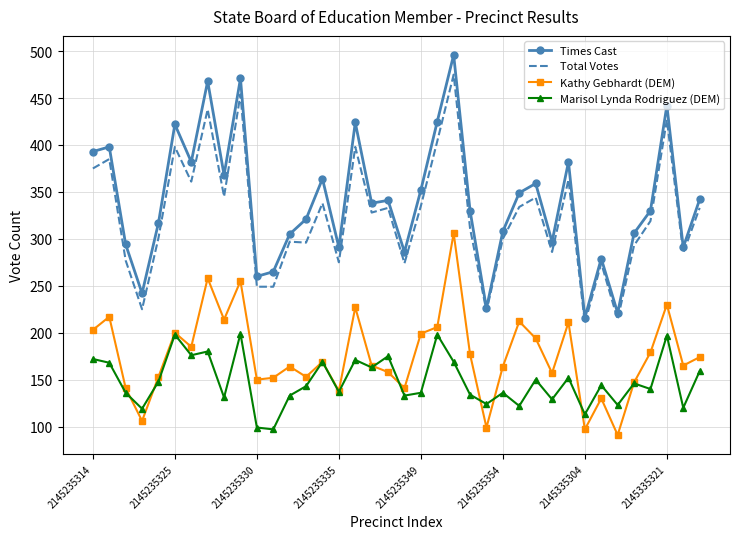

List the series in order of their peak value, highest first.

Times Cast, Total Votes, Kathy Gebhardt (DEM), Marisol Lynda Rodriguez (DEM)